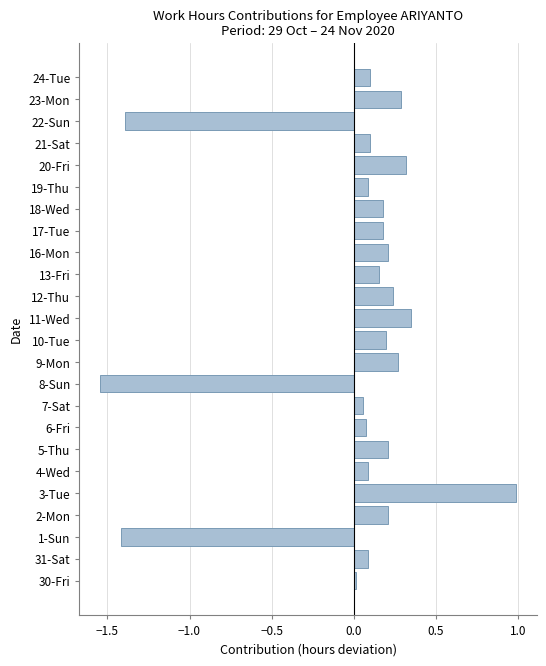

Does the chart contain stacked bars?

No